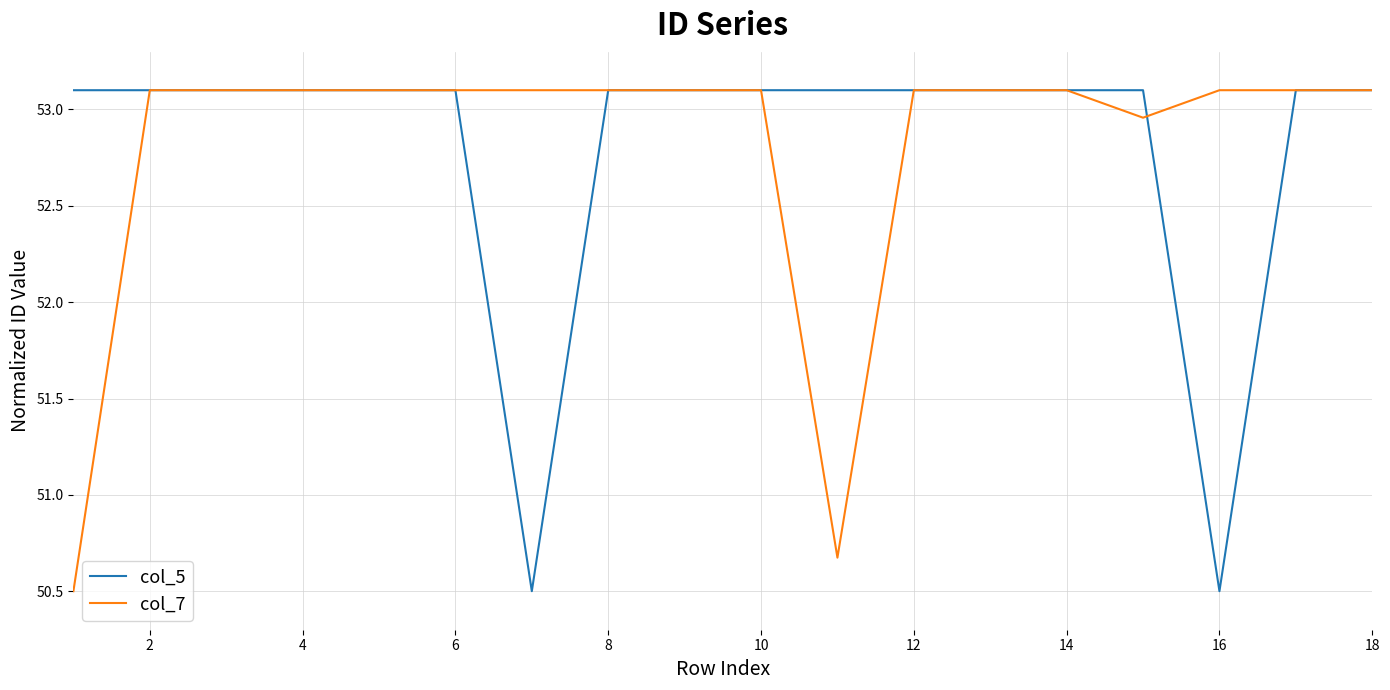

What is the maximum value shown in the chart?

53.1